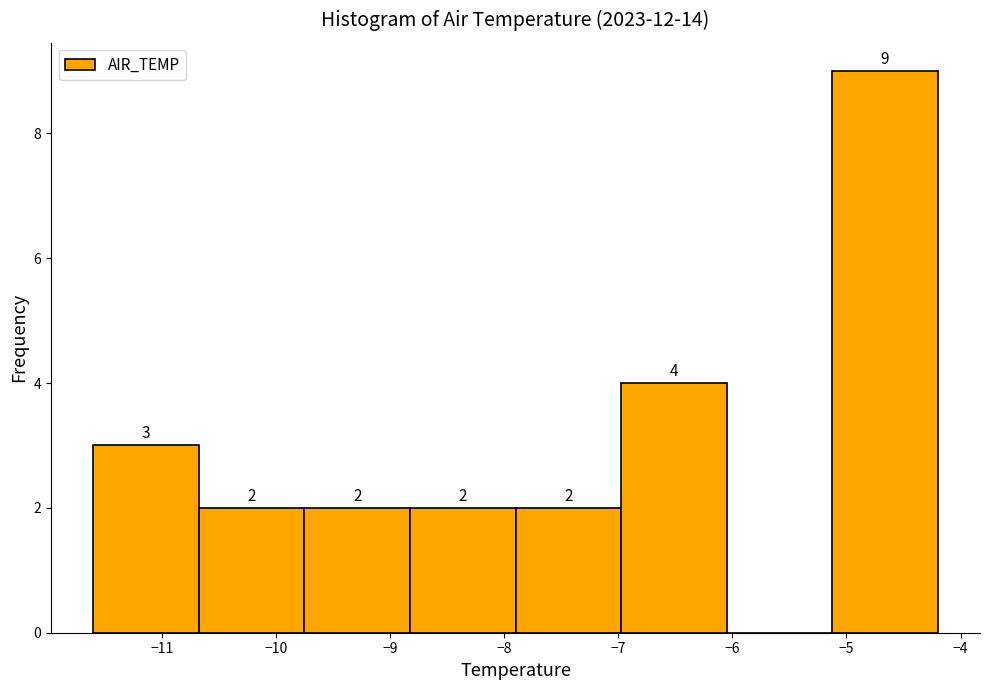

Over which range of the x-axis is the bar tallest?

-5.1 to -4.2